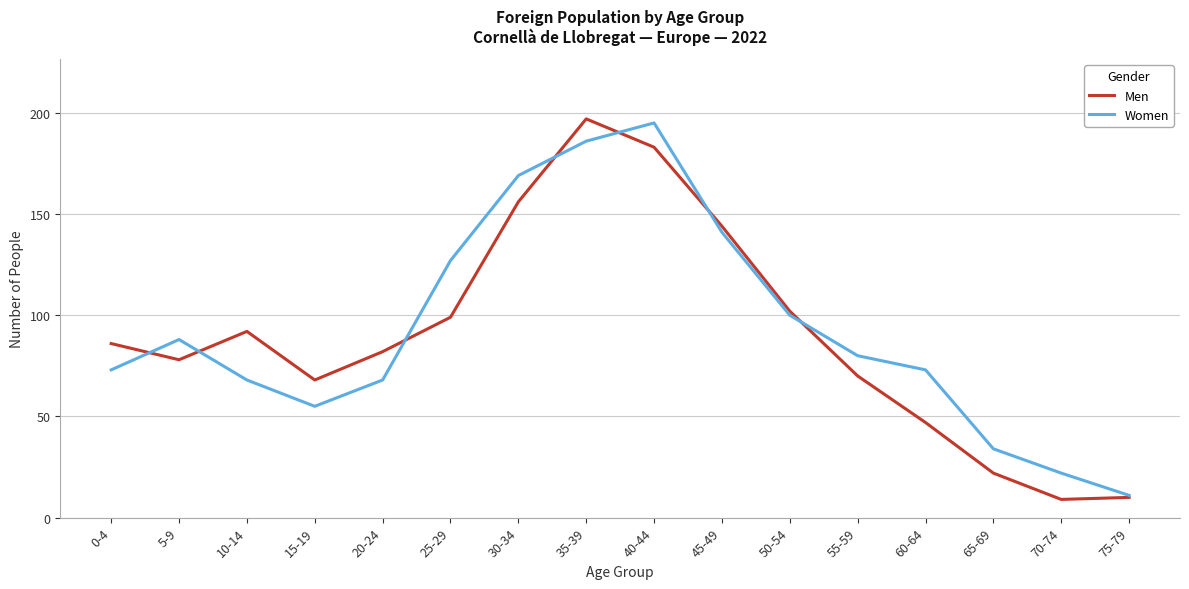

What is the difference between the maximum and minimum values in the Women series?

184